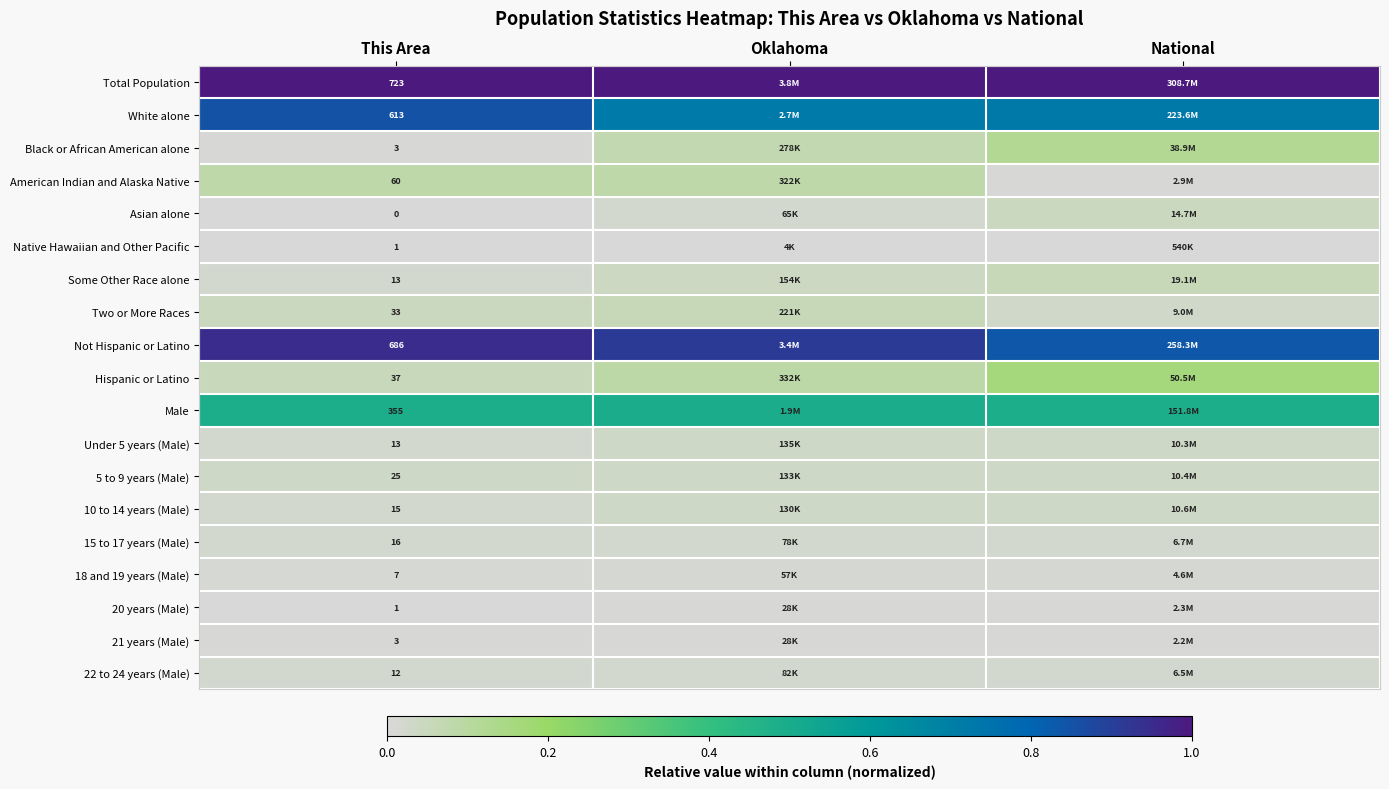

Is it true that Asian alone equals 0.0 at This Area?

False